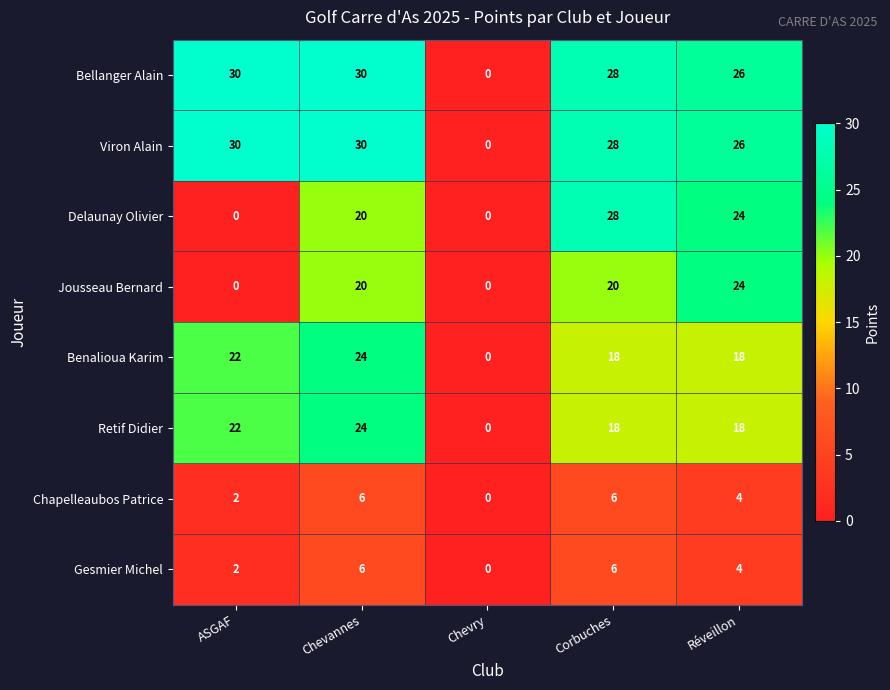

What is the spread (max minus min) of values at ASGAF?

30